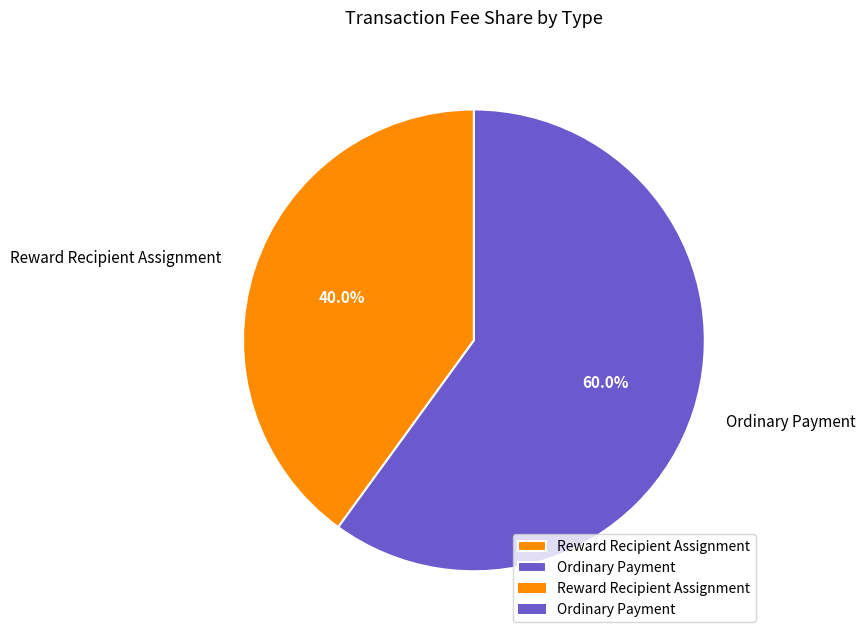

To the nearest percent, what percentage of the pie is Reward Recipient Assignment?

40%